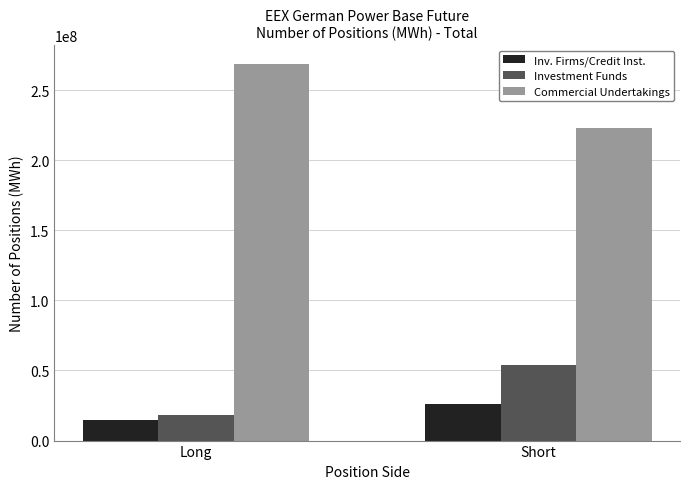

At which label does Commercial Undertakings reach its peak?

Long